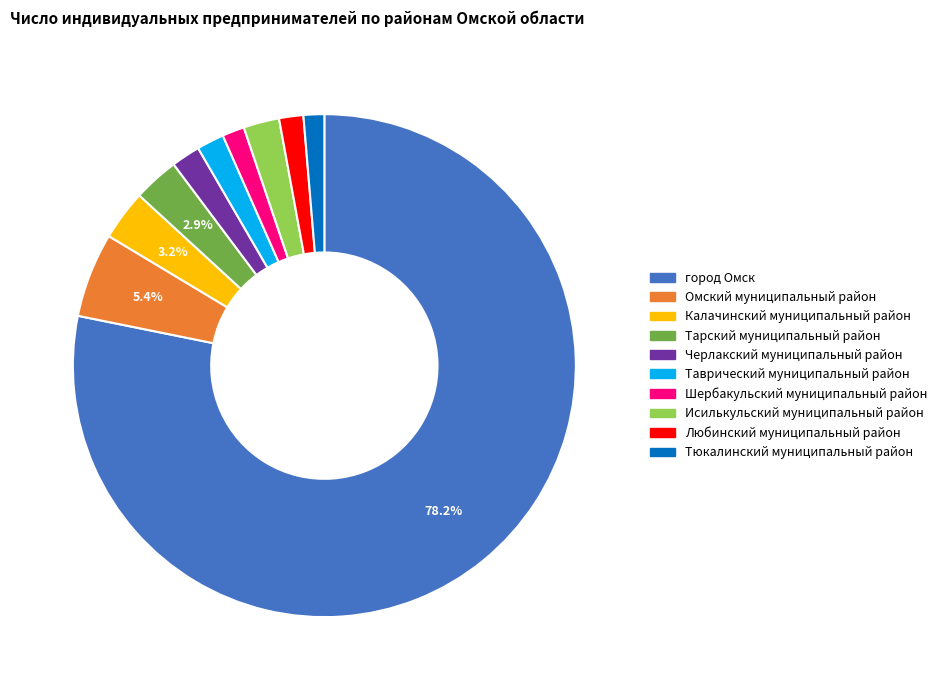

Does Черлакский муниципальный район represent more than half of the total?

No